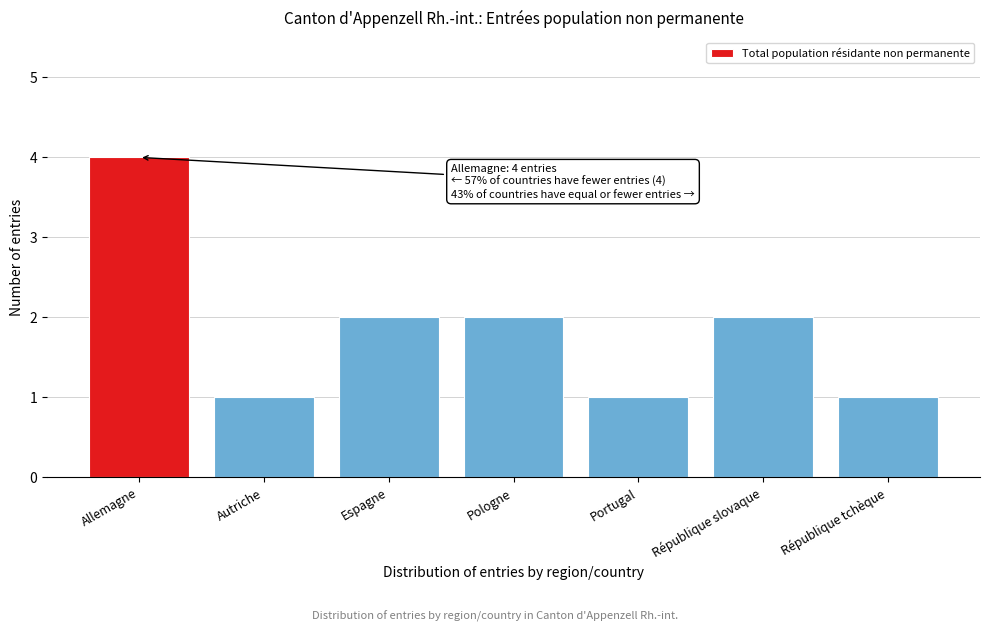

Reading left to right, extract all data points from this chart.

Allemagne=4	Autriche=1	Espagne=2	Pologne=2	Portugal=1	République slovaque=2	République tchèque=1